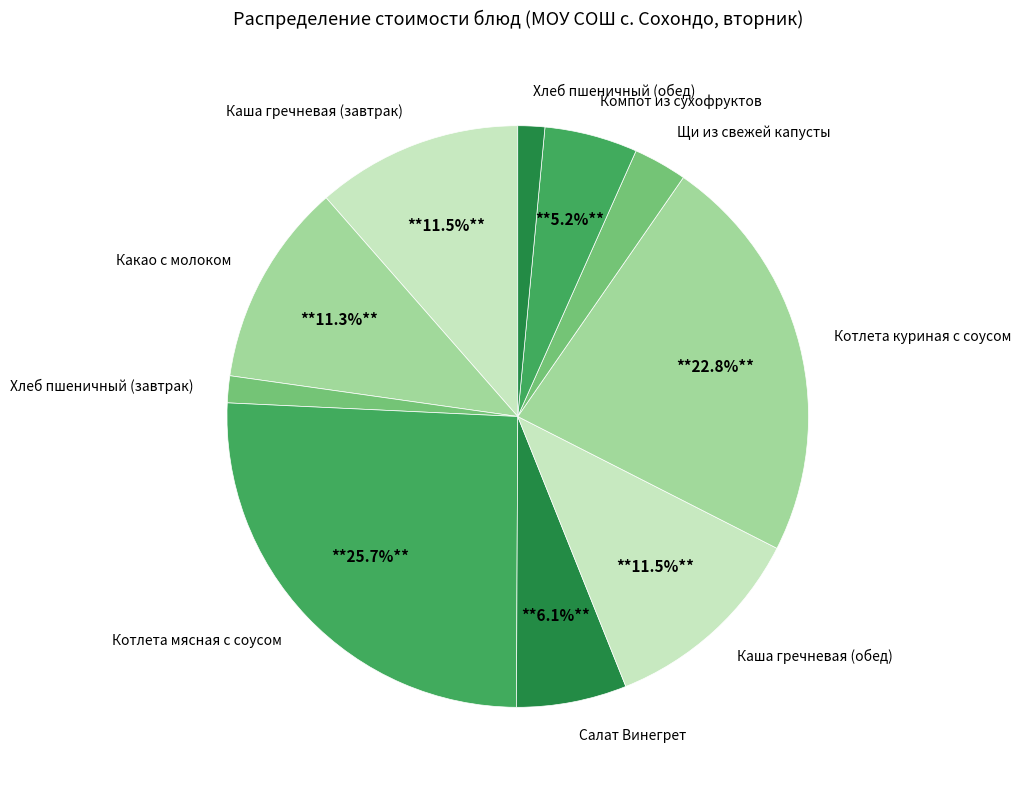

Is it true that Салат Винегрет is 17% of the pie?

False